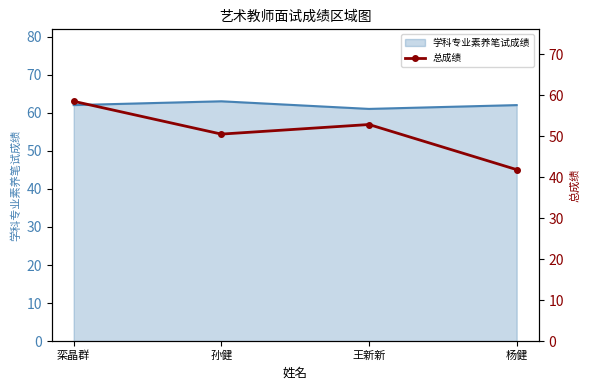

At which category does the chart reach its peak across all series?

栾晶群